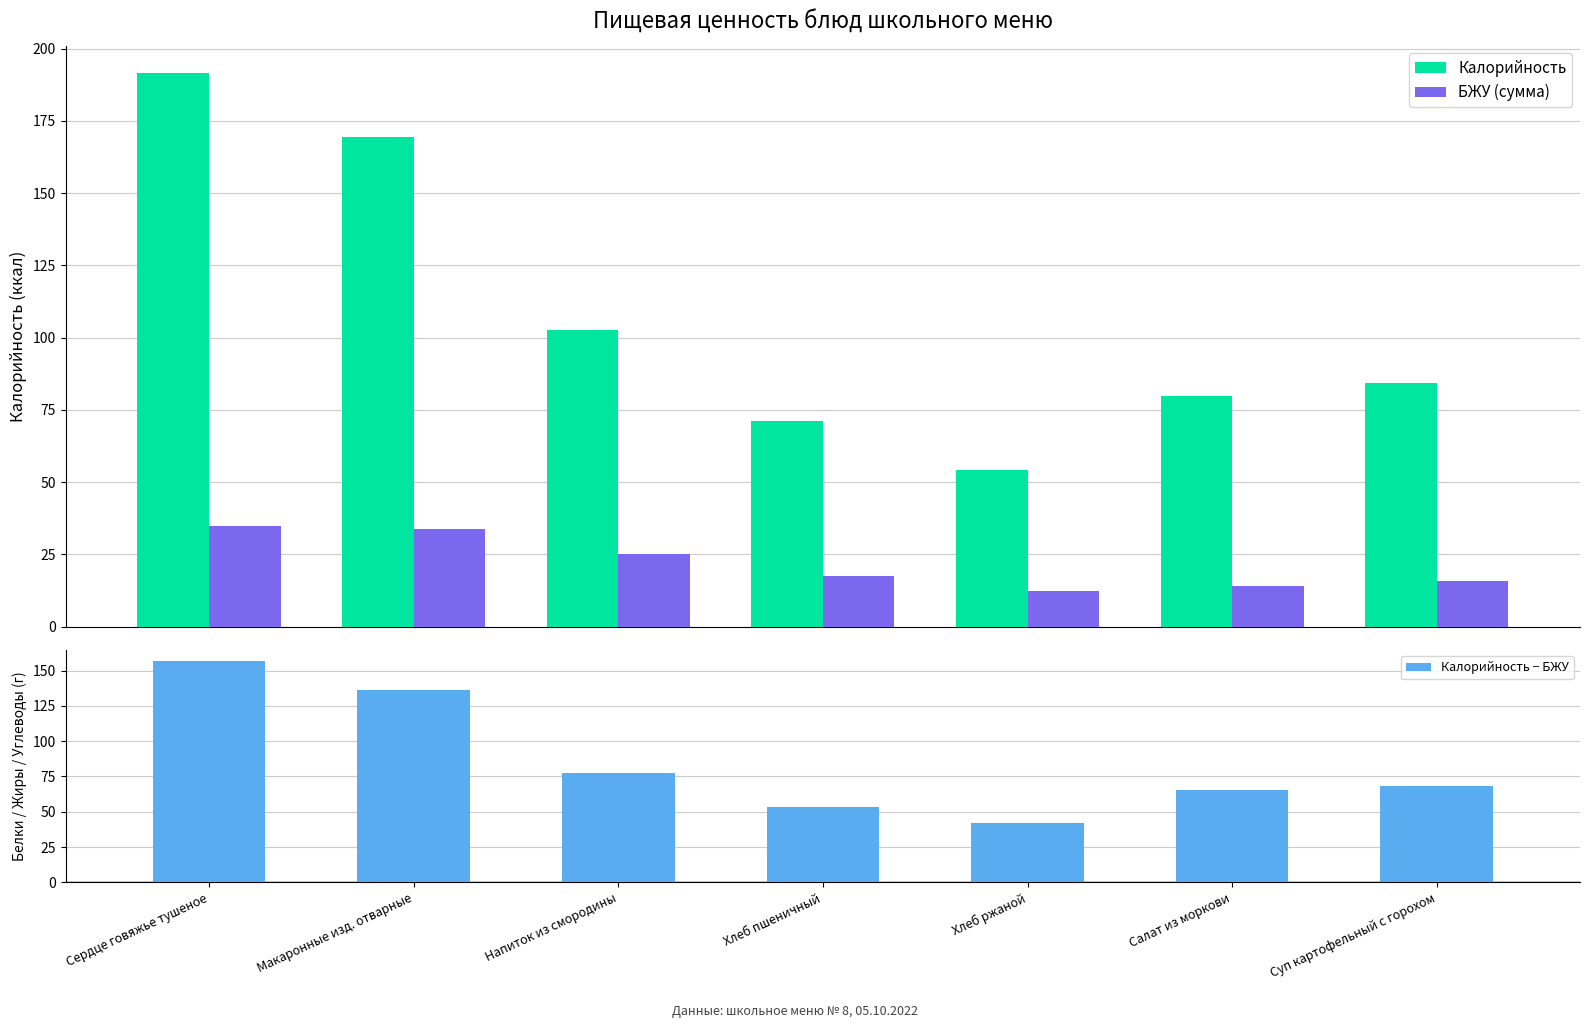

What is the maximum value for БЖУ (сумма)?

34.7